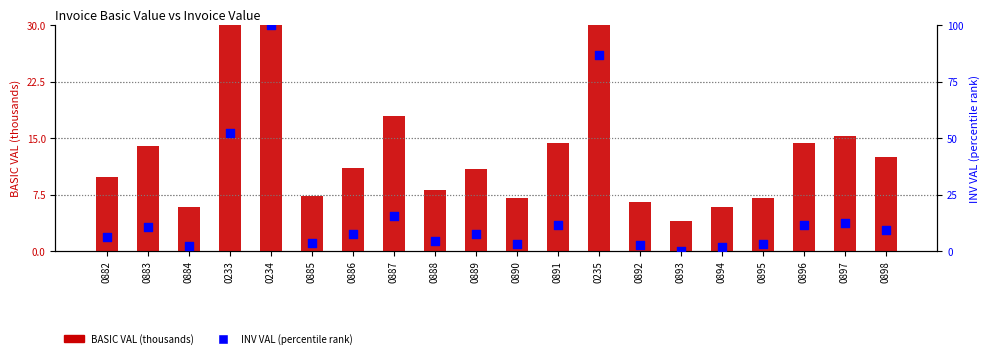

At which category is the sum across all series the highest?

0234